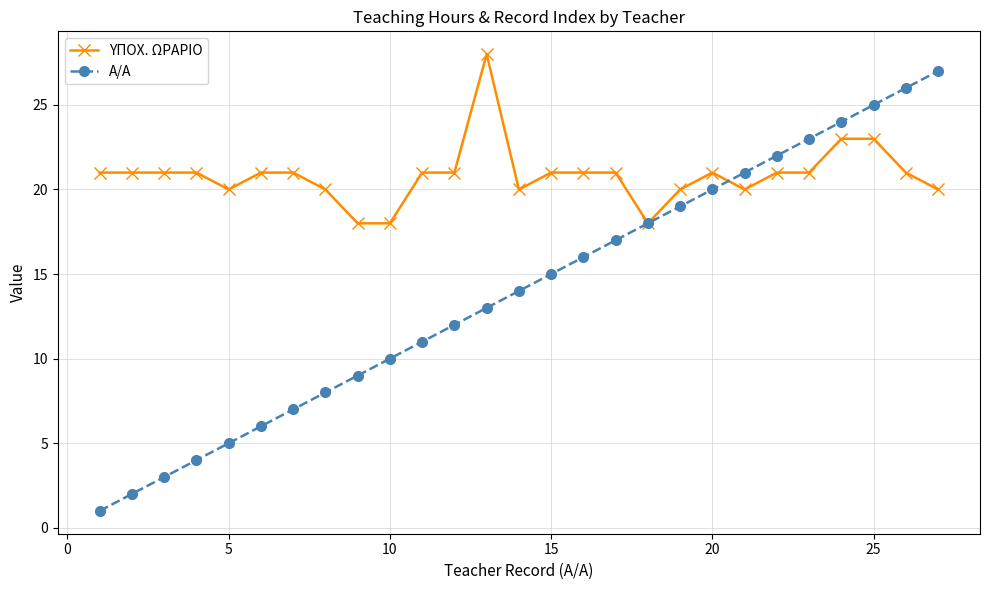

Reading left to right, extract all data points from this chart.

ΥΠΟΧ. ΩΡΑΡΙΟ: 21	21	21	21	20	21	21	20	18	18	21	21	28	20	21	21	21	18	20	21	20	21	21	23	23	21	20
Α/Α: 1	2	3	4	5	6	7	8	9	10	11	12	13	14	15	16	17	18	19	20	21	22	23	24	25	26	27